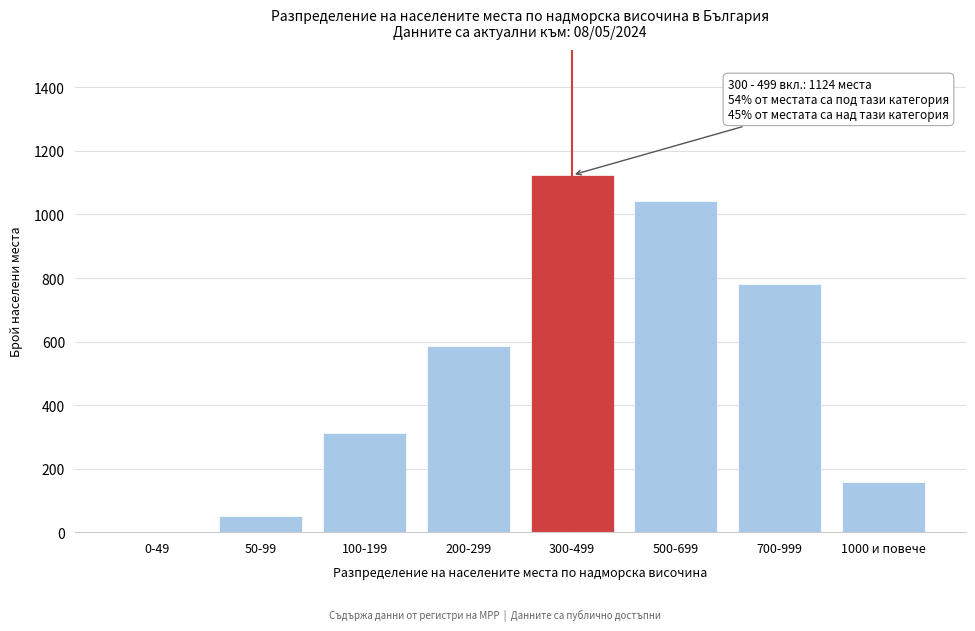

Reading left to right, transcribe all the data shown in this chart.

0-49=0	50-99=52	100-199=312	200-299=587	300-499=1124	500-699=1043	700-999=782	1000 и повече=158